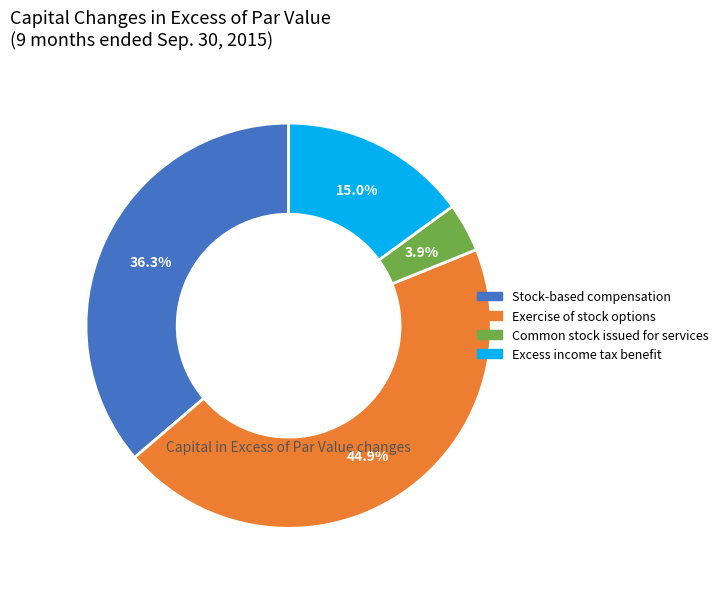

How many segments does this pie chart have?

4